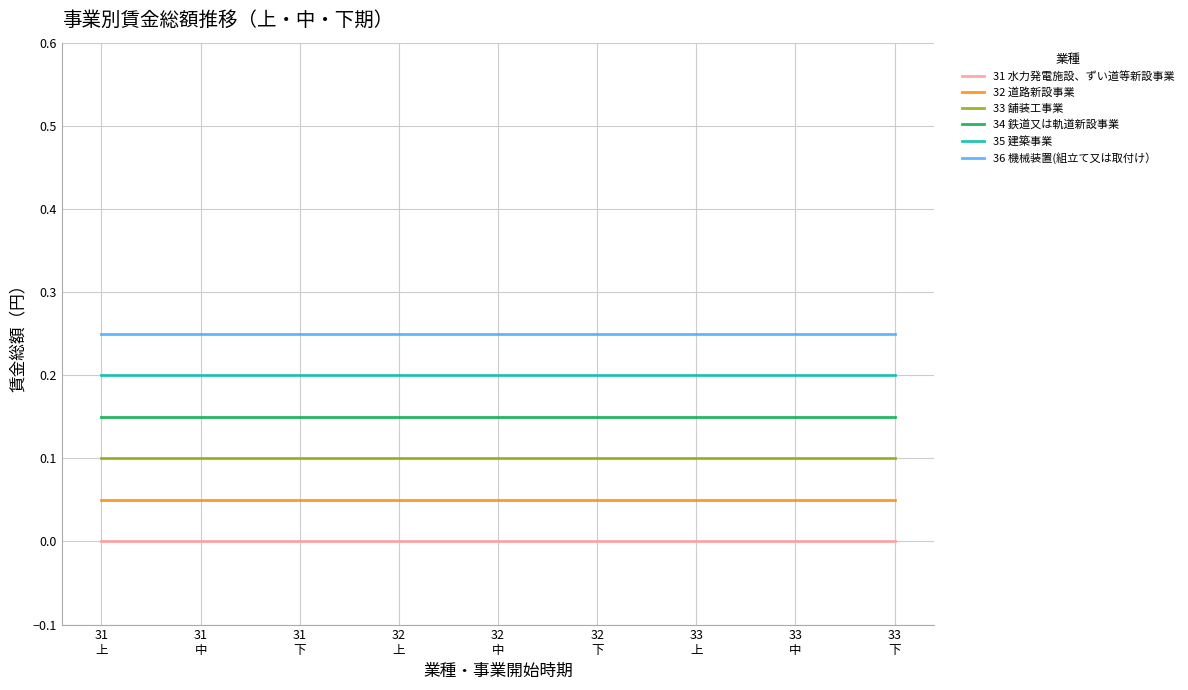

The 31 水力発電施設、ずい道等新設事業 series shows 0.0 at 31
下. True or false?

True